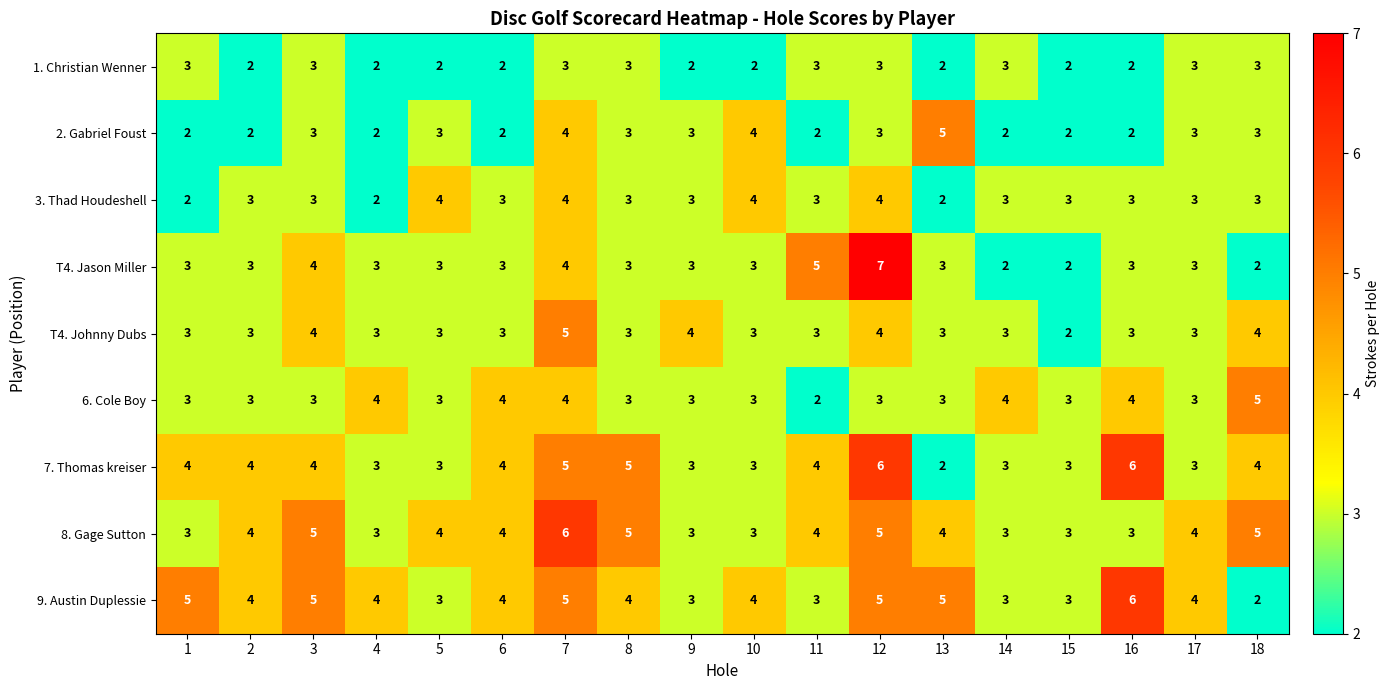

What is the minimum value for 8. Gage Sutton?

3